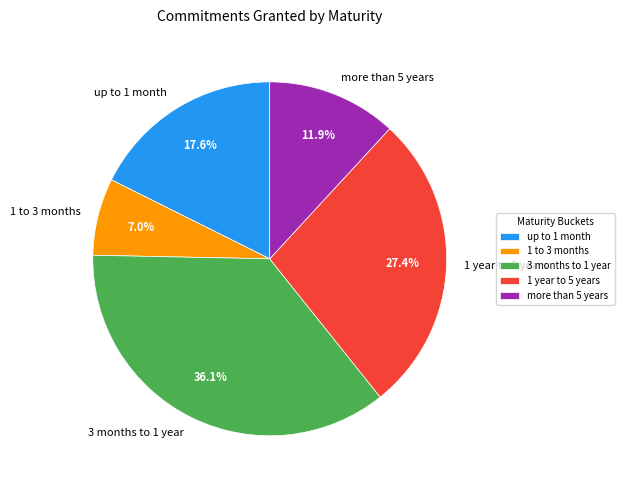

Which category has the smallest portion of the pie?

1 to 3 months